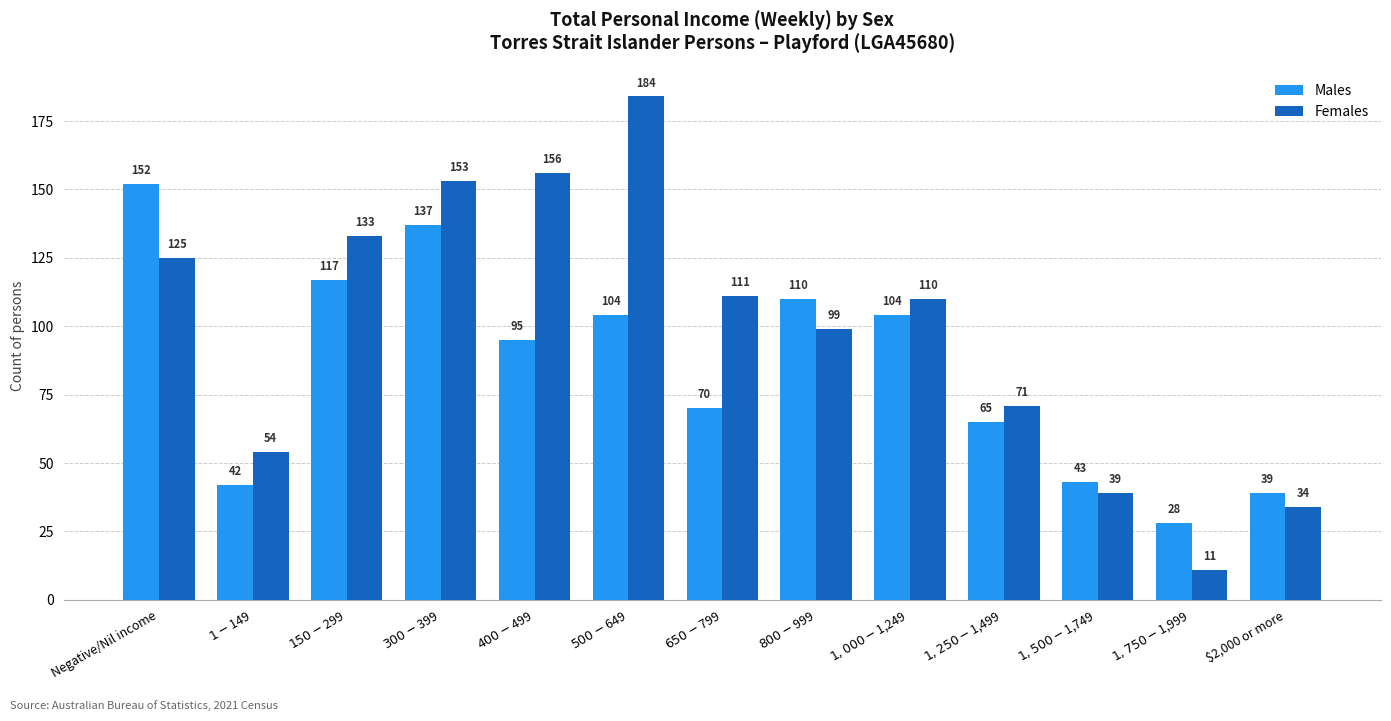

What is the label of the 12th bar from the right?

$1-$149